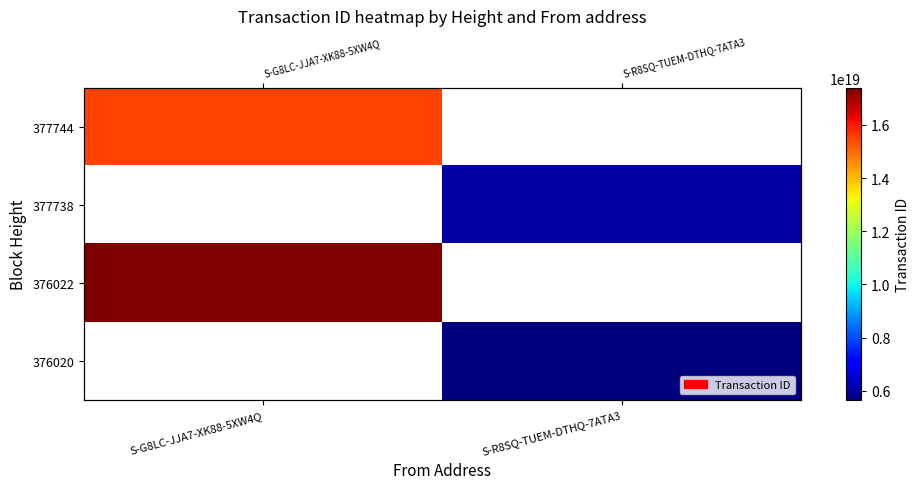

Where is 377744 nearest to the value 15475352398325487616?

S-G8LC-JJA7-XK88-5XW4Q